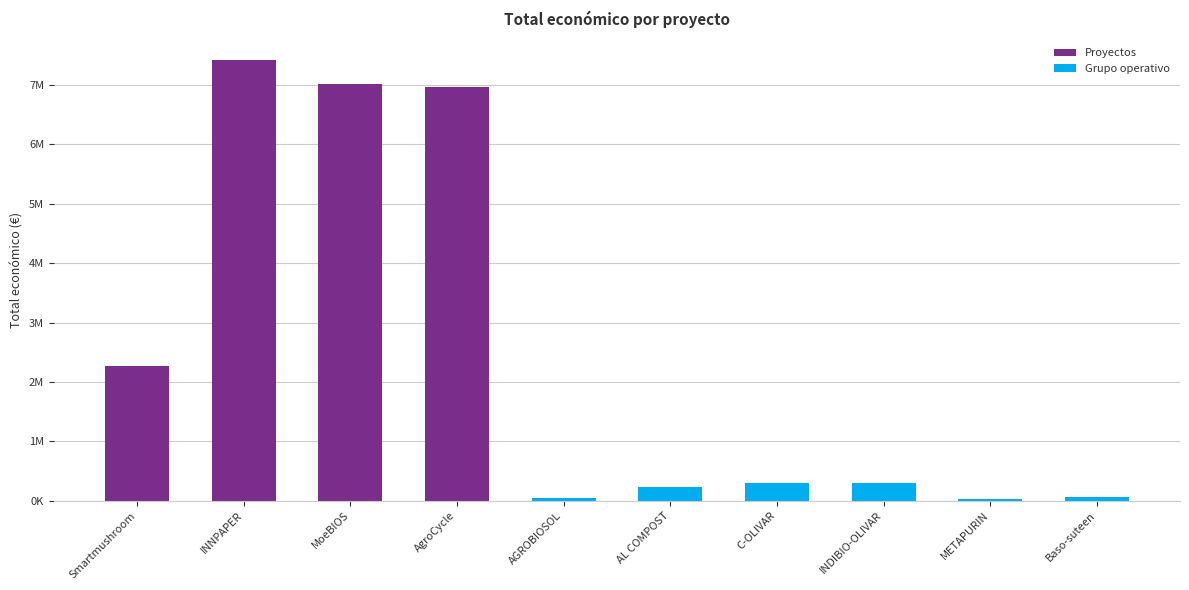

The value of Grupo operativo at INNPAPER is 122707. True or false?

False